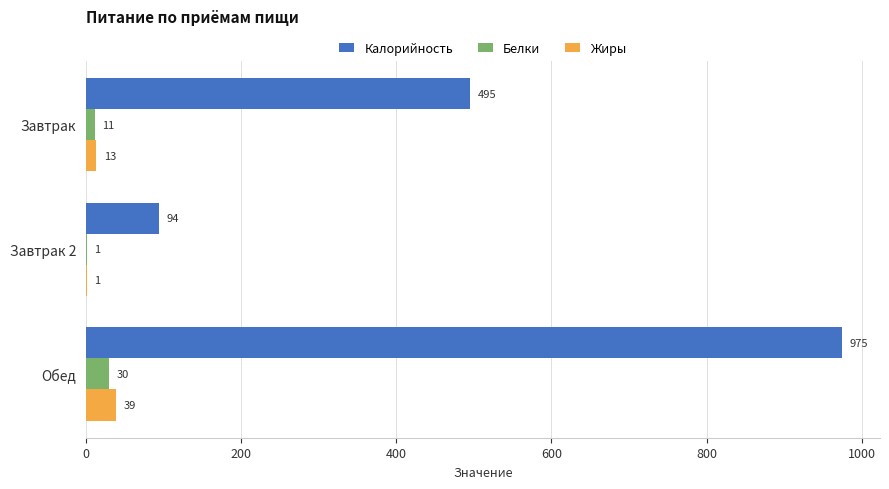

The value of Калорийность at Завтрак is 123. True or false?

False